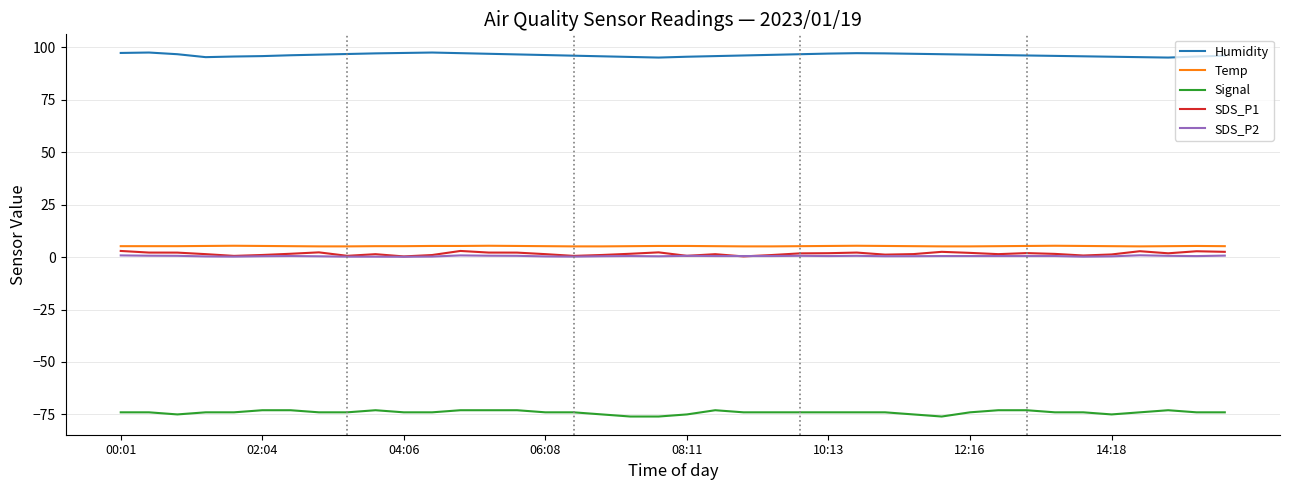

Which series has the largest total across all categories?

Humidity